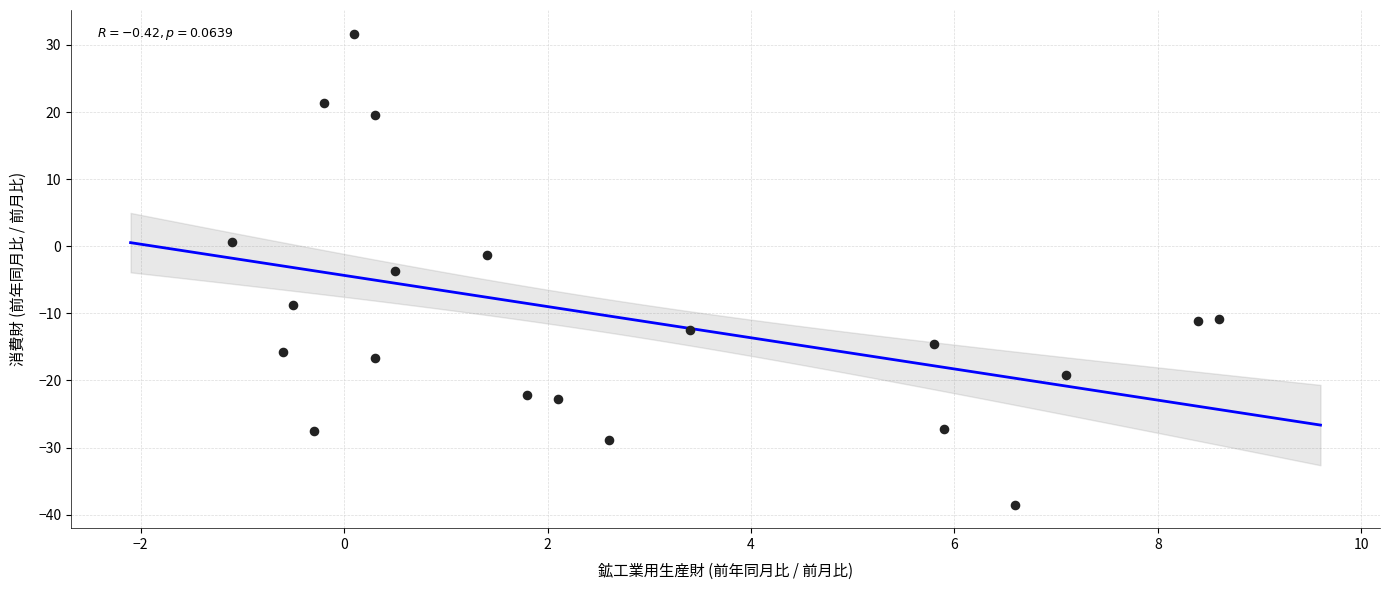

What is the range of Y values (max minus min)?

70.2